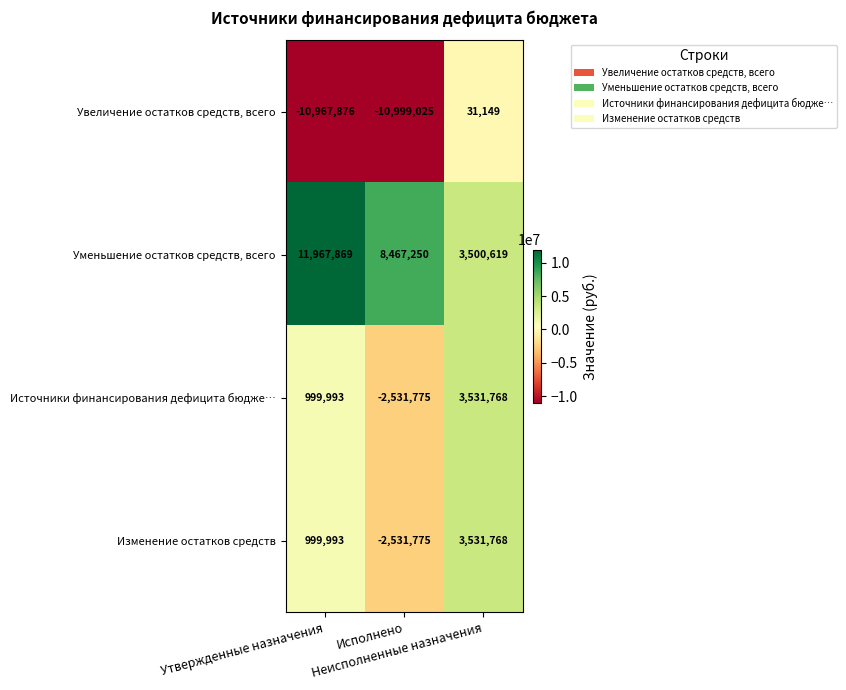

What is the average value of the Изменение остатков средств series?

666662